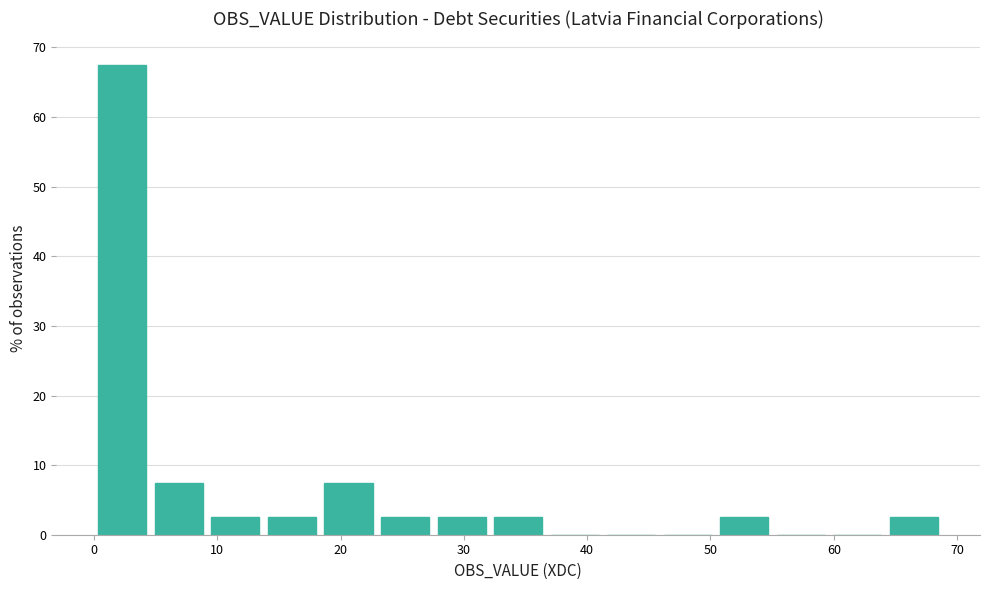

Reading left to right, list every bar in this chart as the range it spans on the x-axis followed by its height. Neither the bar edges nor the heights are printed on the chart, so give them approximately, as read against the axes.

0 to 5: 68
5 to 9: 8
9 to 14: 3
14 to 18: 3
18 to 23: 8
23 to 28: 3
28 to 32: 3
32 to 37: 3
37 to 41: 0
41 to 46: 0
46 to 50: 0
50 to 55: 3
55 to 60: 0
60 to 64: 0
64 to 69: 3